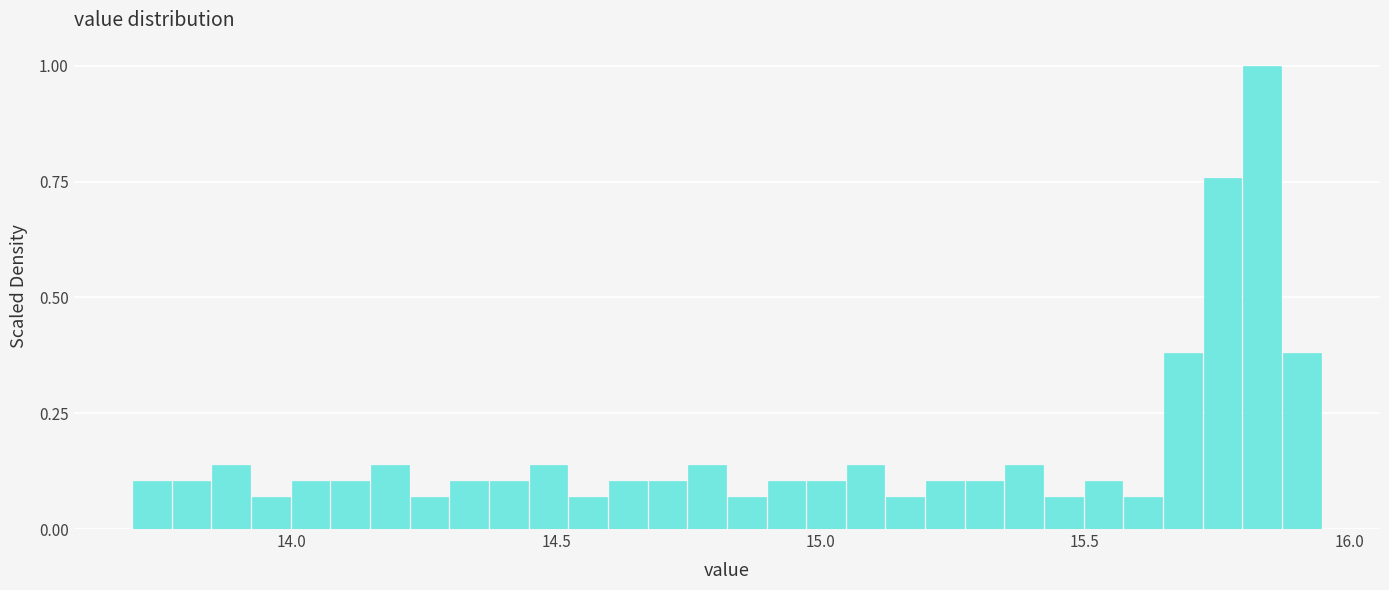

Around what value on the x-axis is the tallest bar? Give the approximate position of its centre, as read against the axis.

15.85